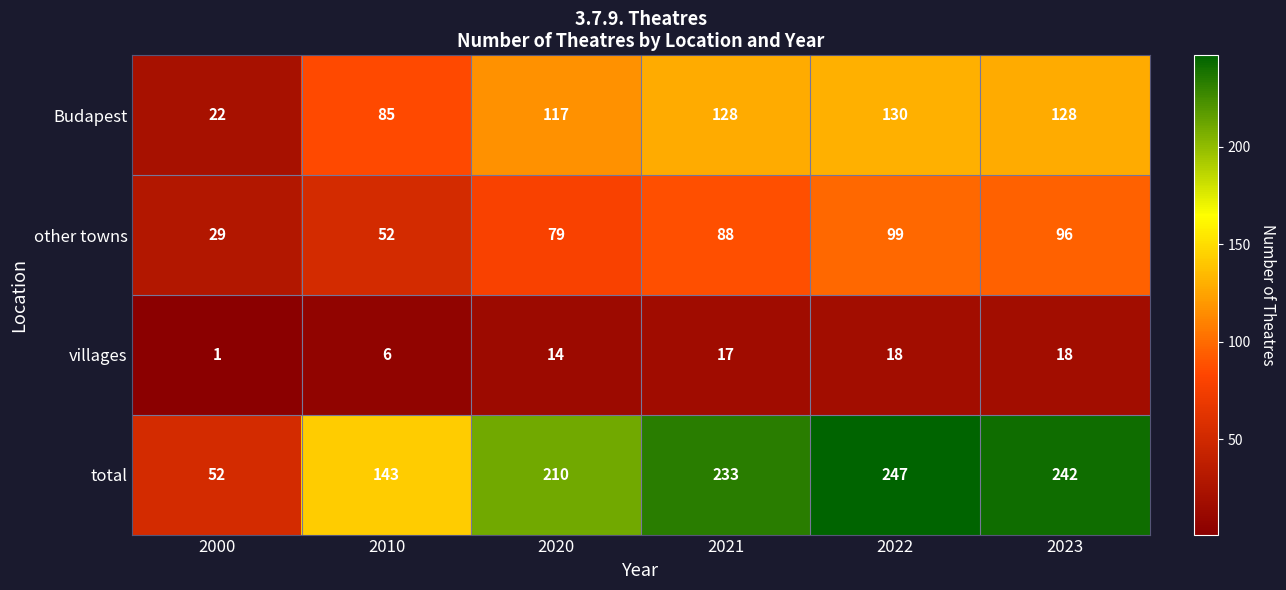

True or false: other towns has a value of 99 at 2022.

True